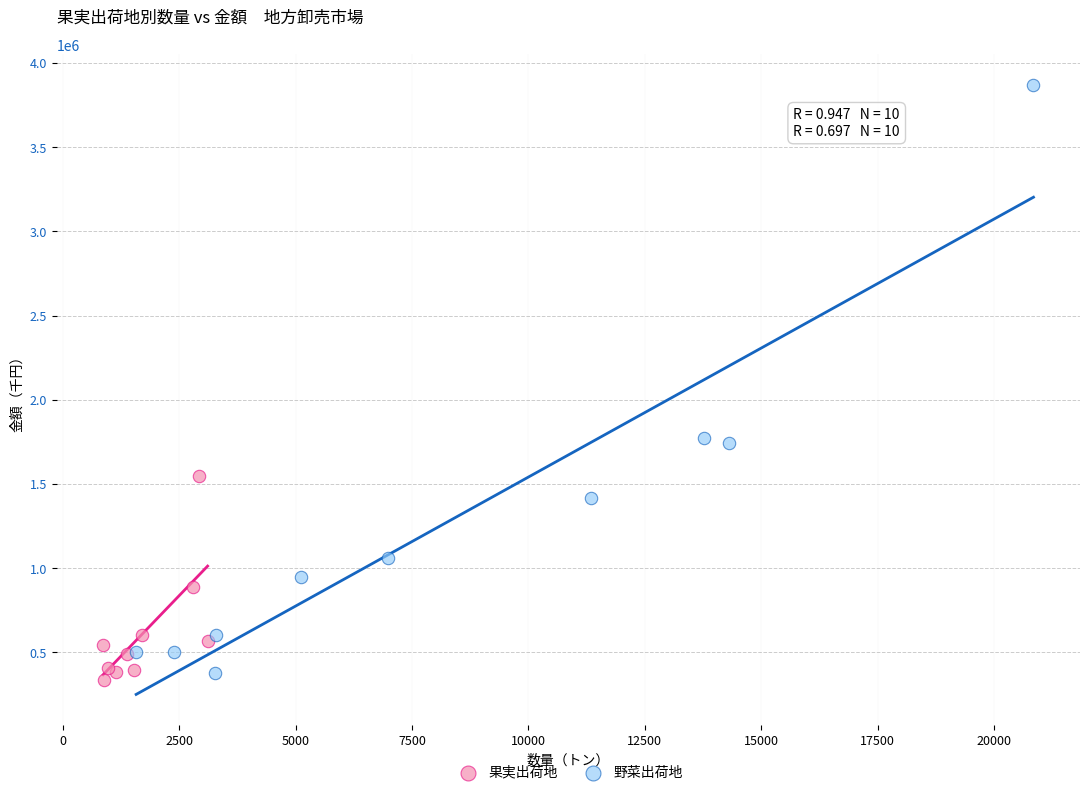

Which series contains the highest Y value?

野菜出荷地